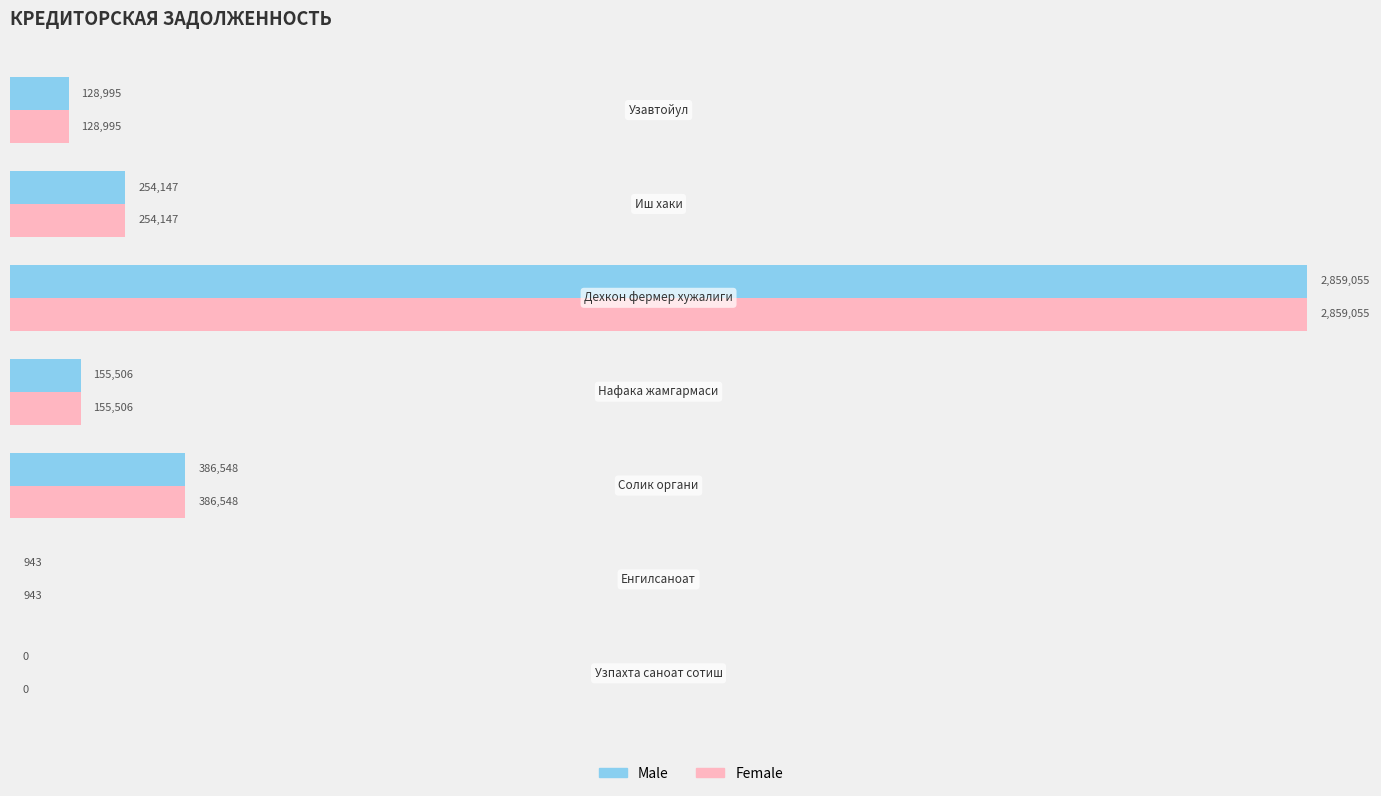

What position from the right is 0.0?

7